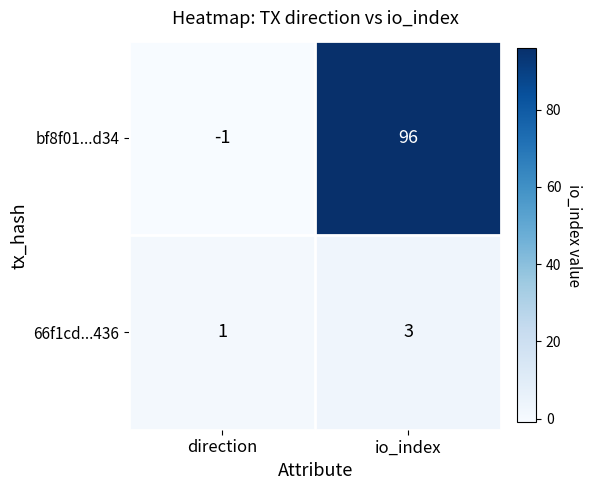

Where is bf8f01...d34 nearest to the value 47?

direction